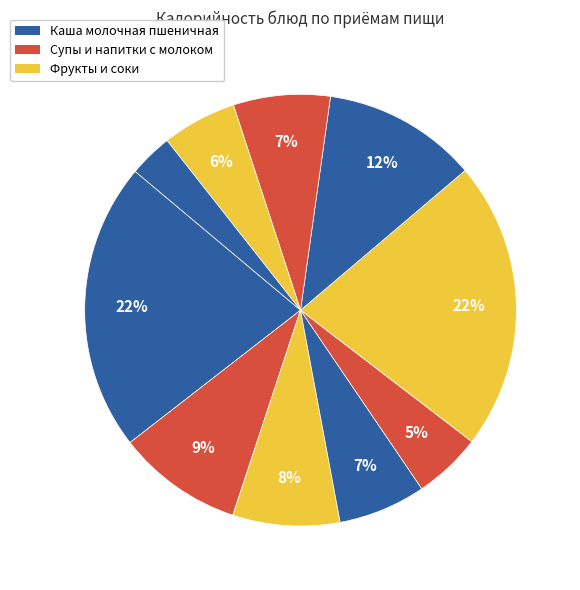

Count the number of slices in the pie.

10